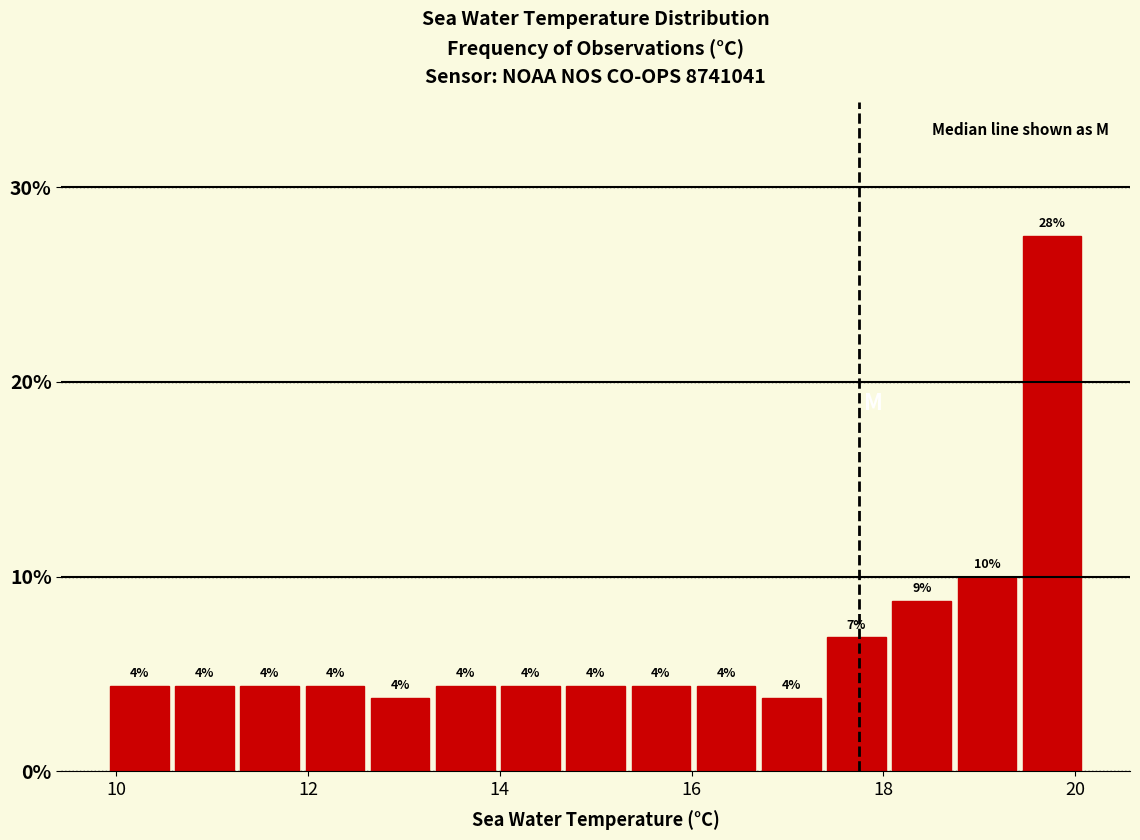

Around what value on the x-axis is the tallest bar? Give the approximate position of its centre, as read against the axis.

19.8